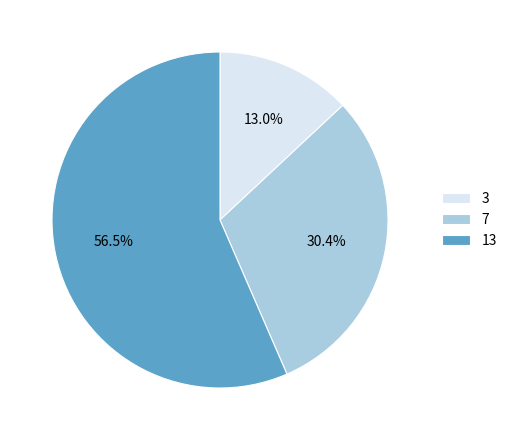

What is the majority slice?

13